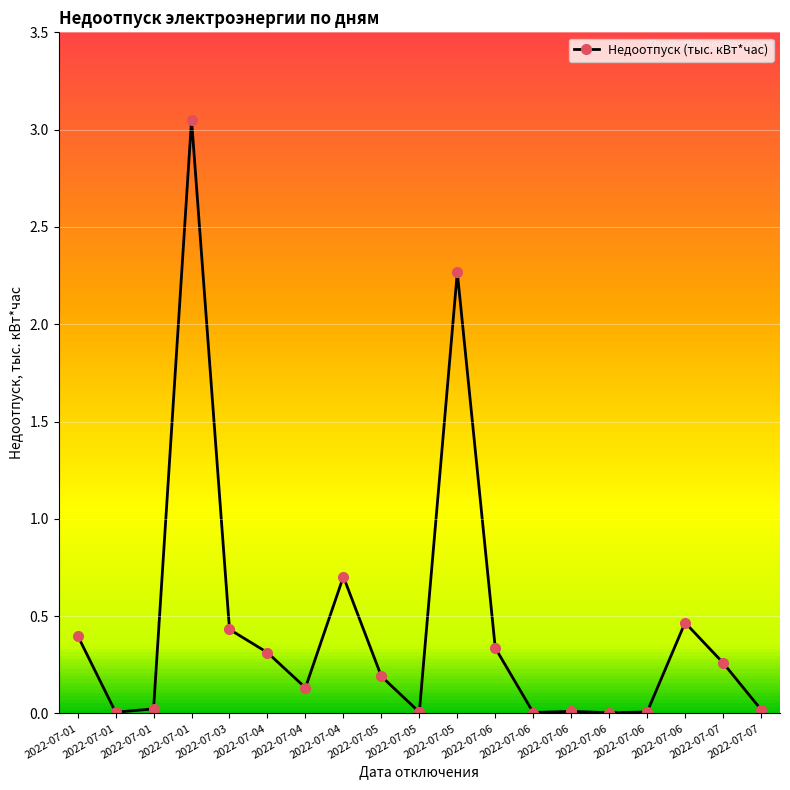

How many points are higher than both their immediate neighbors (excluding endpoints)?

5